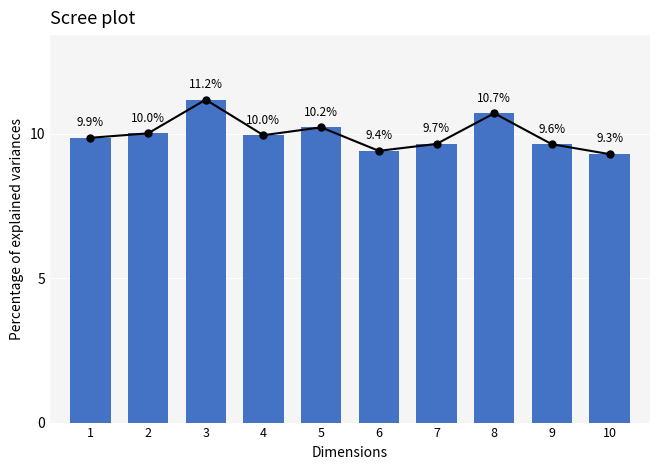

Where is the data nearest to the value 10?

2